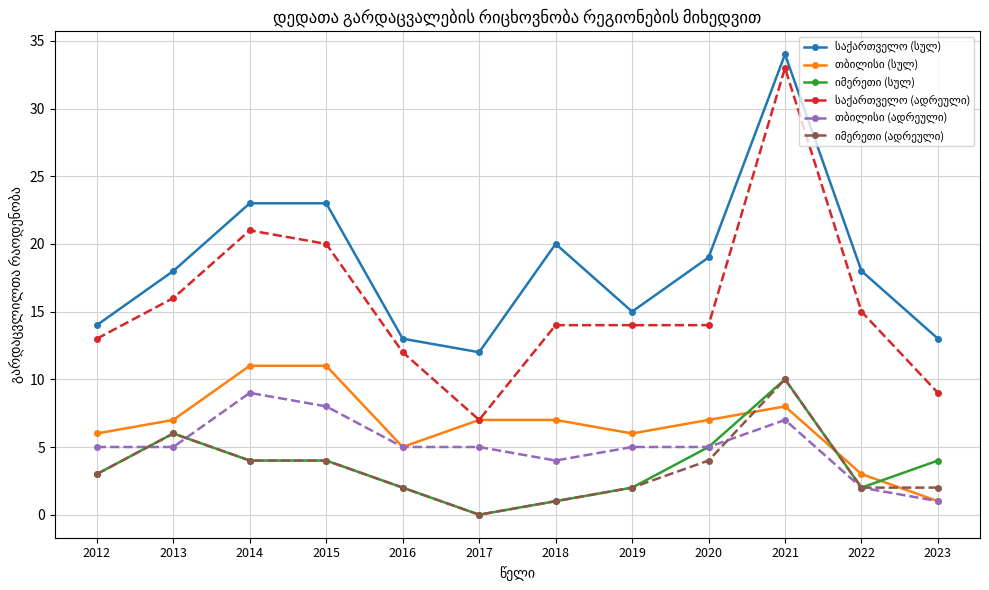

At how many categories does at least one series exceed 2?

12